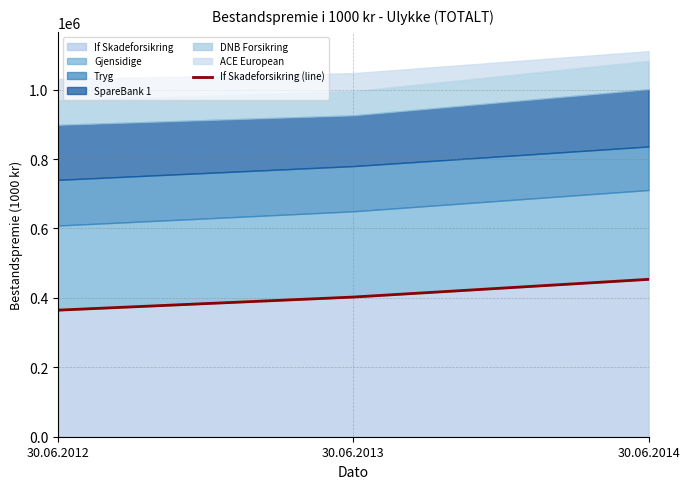

Reading left to right, list all the values displayed in this chart.

30.06.2012=364734	30.06.2013=402454	30.06.2014=453495